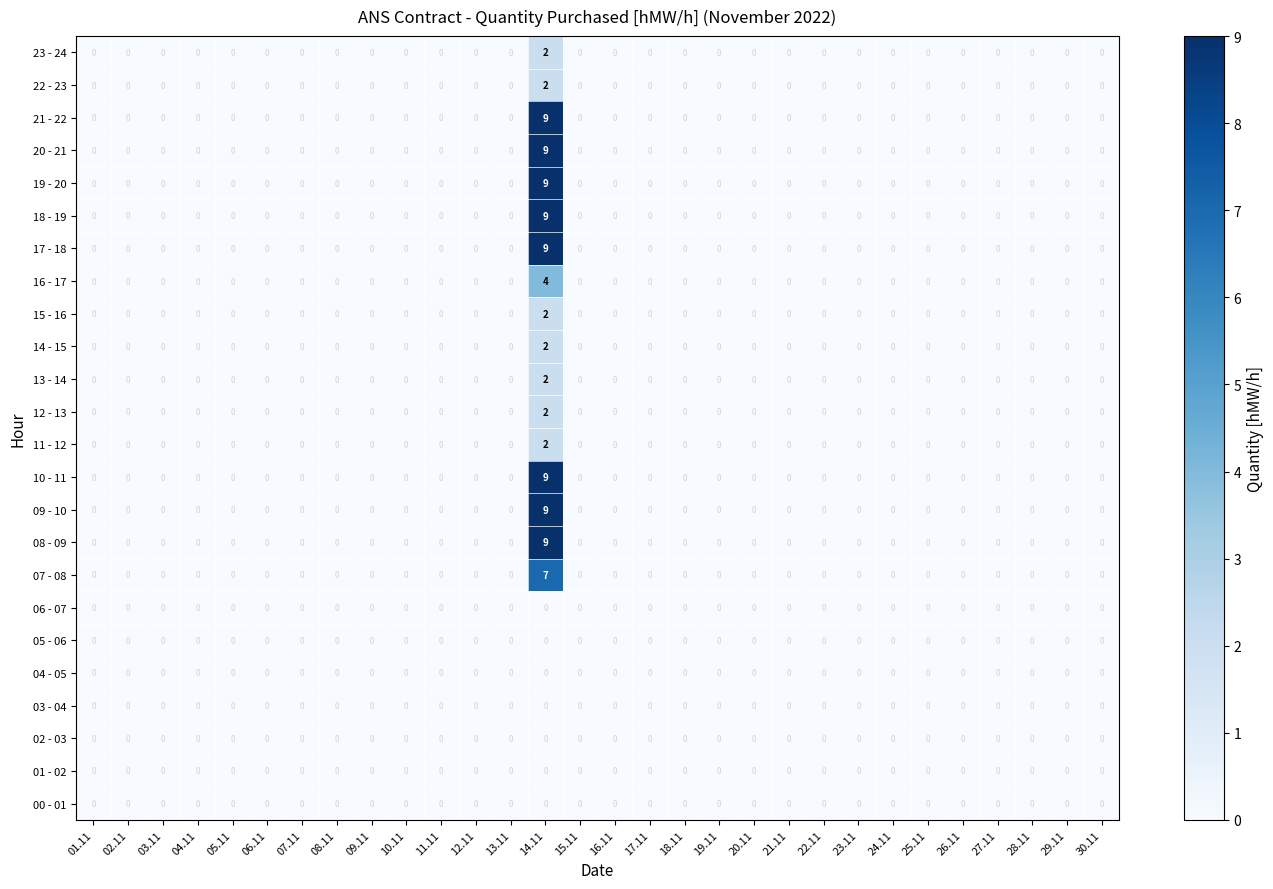

True or false: 13 - 14 has a value of -1 at 02.11.

False